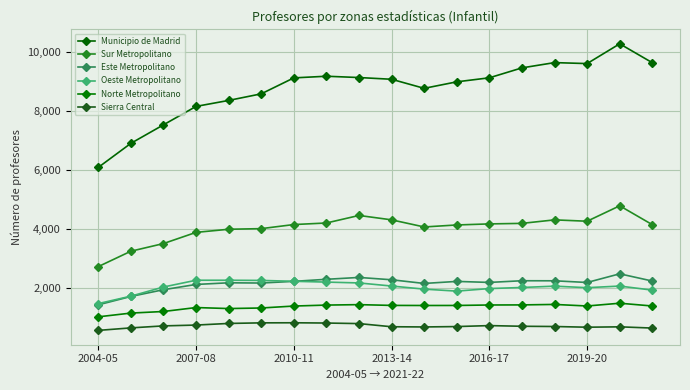

What is the difference between the maximum and minimum values in the Este Metropolitano series?

1054